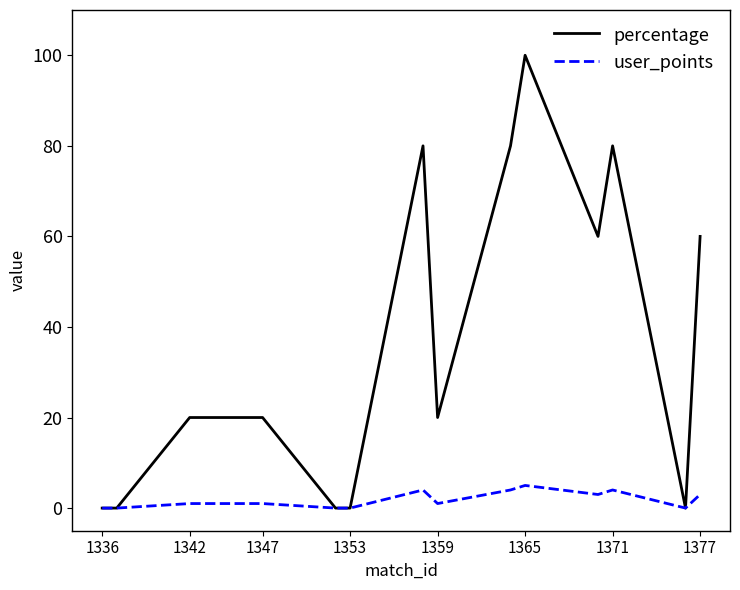

Does the chart display data point markers on the line(s)?

No